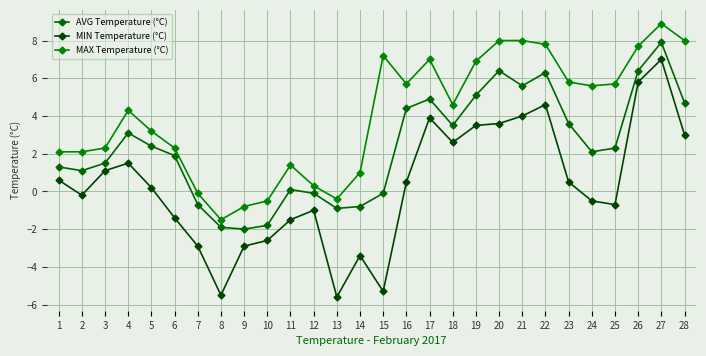

What is the difference between the maximum and second lowest values in the AVG Temperature (°C) series?

9.8